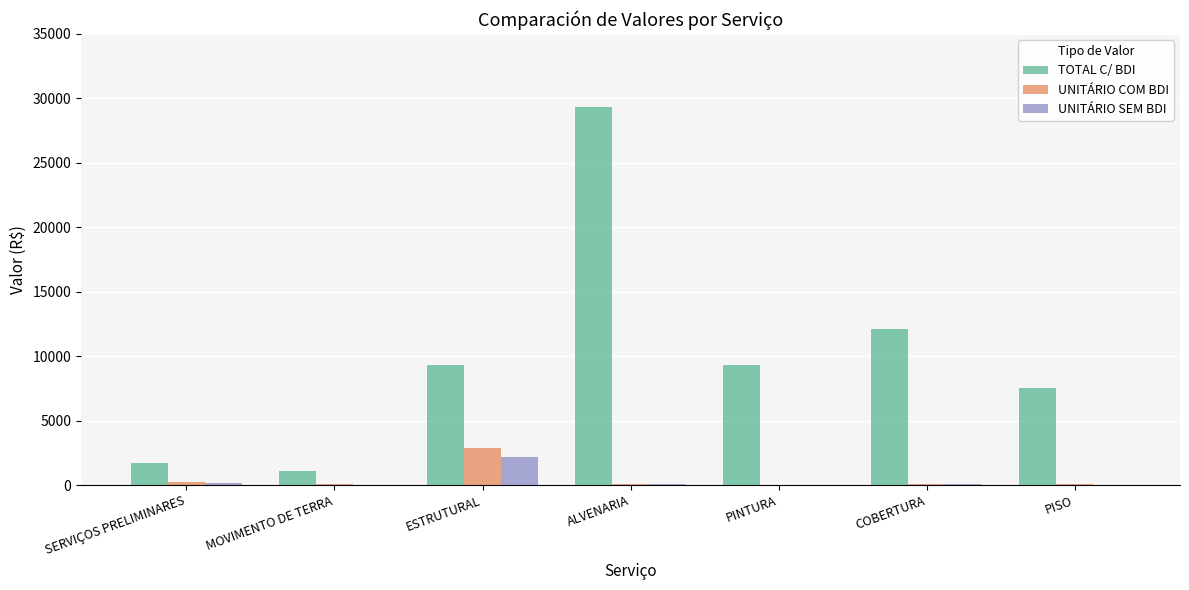

What is the spread (max minus min) of values at PINTURA?

9297.8